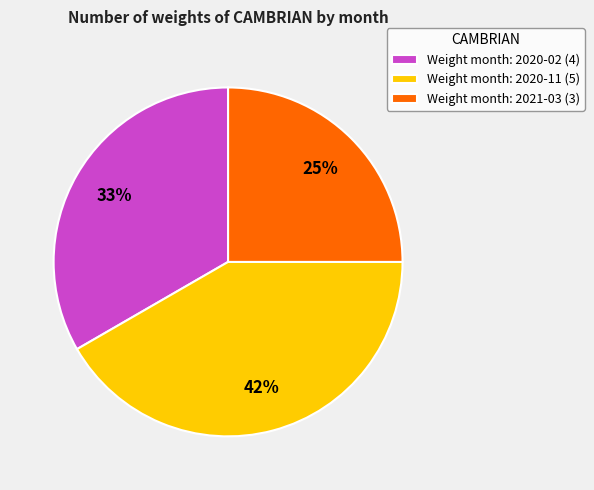

To the nearest percent, what is the combined percentage of Weight month: 2020-02 (4) and Weight month: 2020-11 (5)?

75%